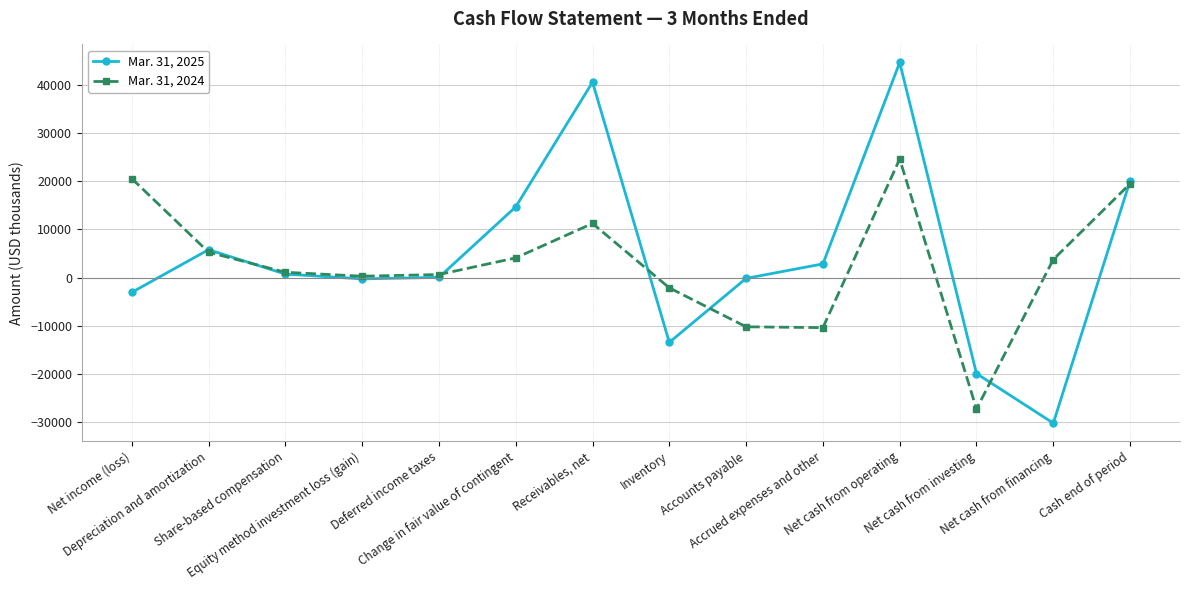

The value of Mar. 31, 2024 at Net cash from operating is 39258. True or false?

False